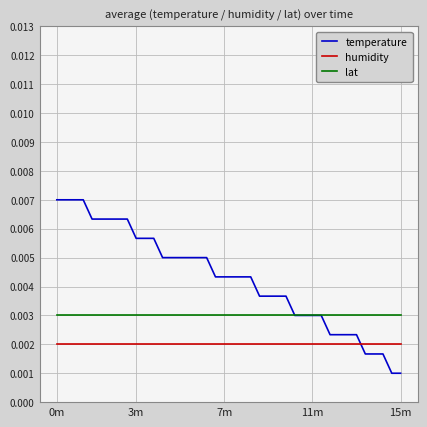

Rank the series by their maximum value, from lowest to highest.

humidity, lat, temperature